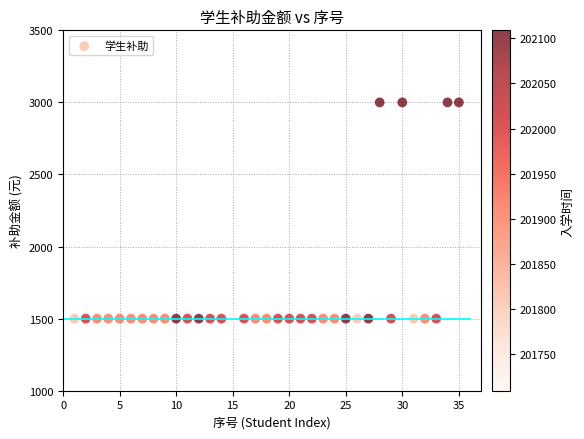

What is the range of X values (max minus min)?

34